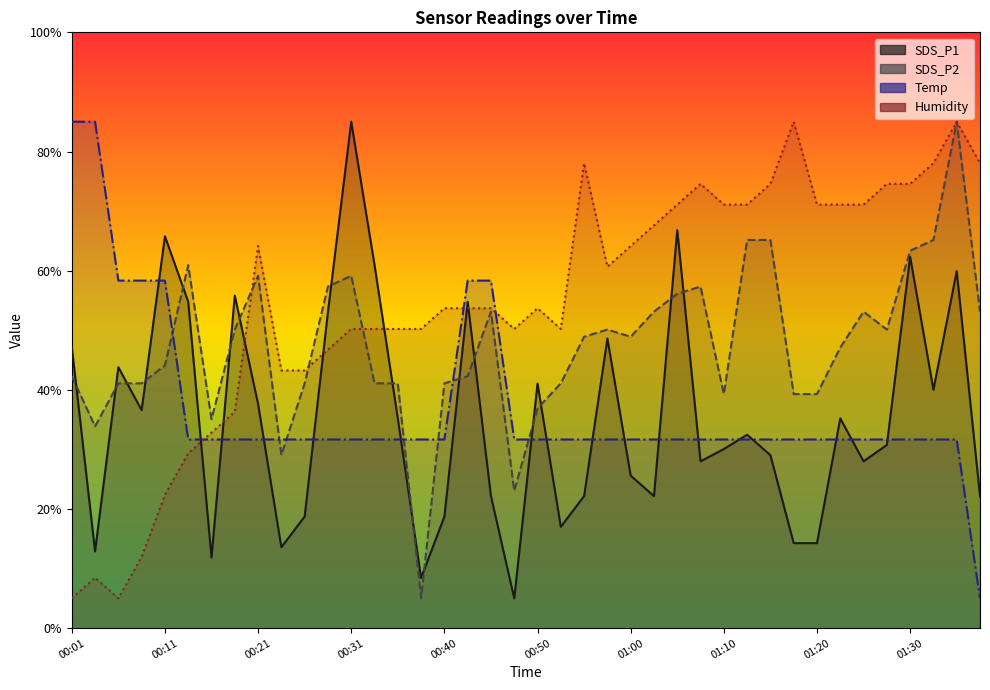

What is the value of the Temp point at the 1st from the left?

85.0